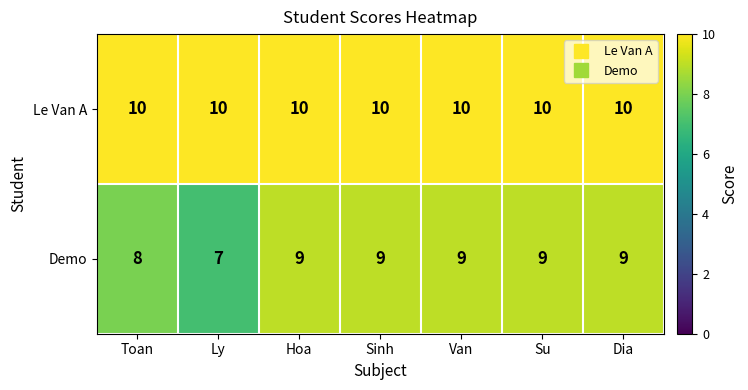

Which category has the lowest value across all series?

Ly